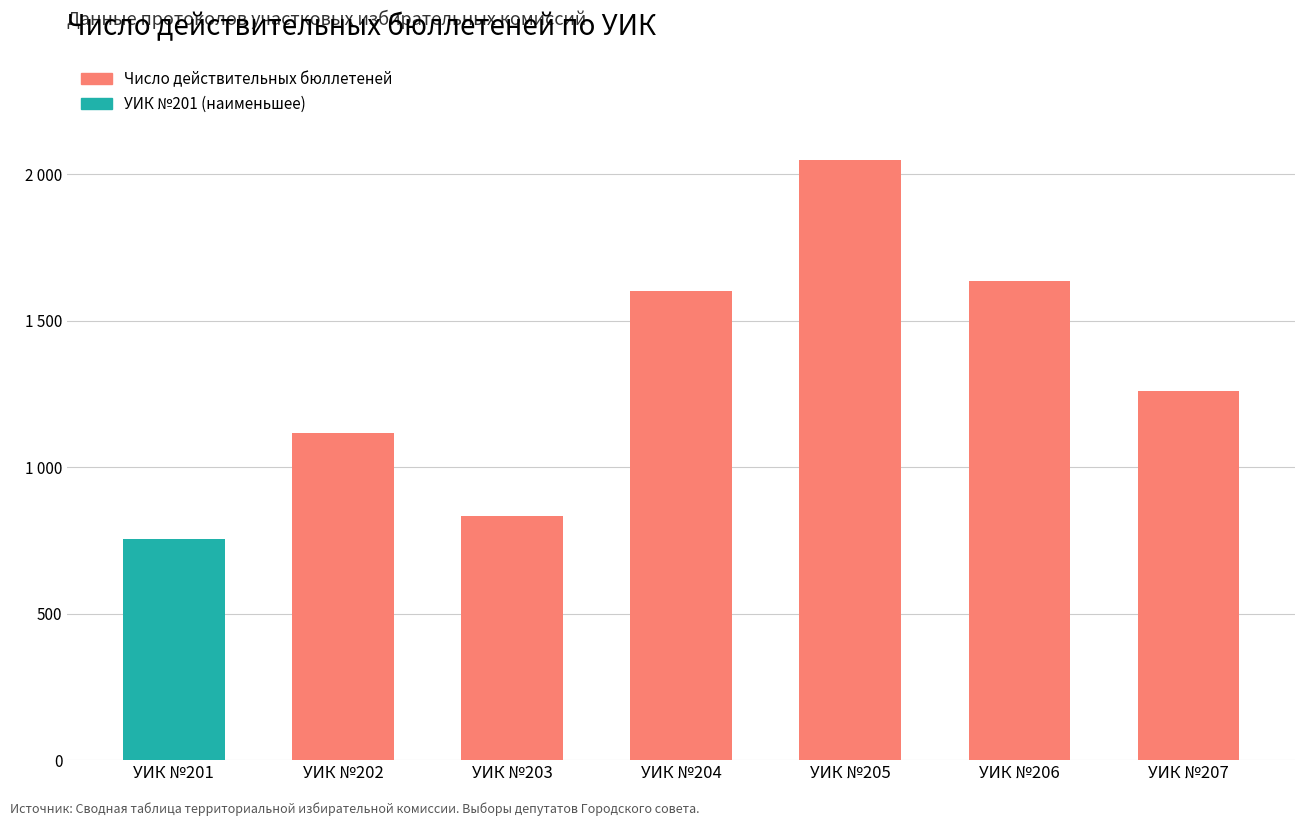

List the labels in order of value, largest first.

УИК №205, УИК №206, УИК №204, УИК №207, УИК №202, УИК №203, УИК №201